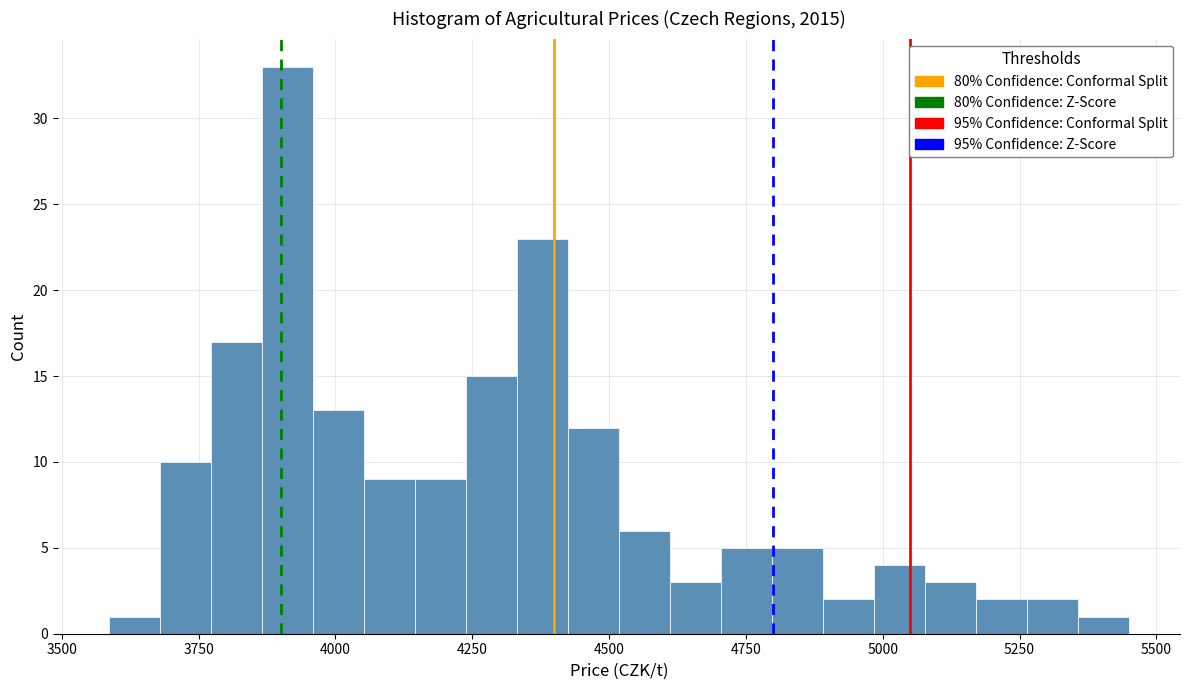

Read against the x-axis, roughly where is the centre of the tallest bar?

3900